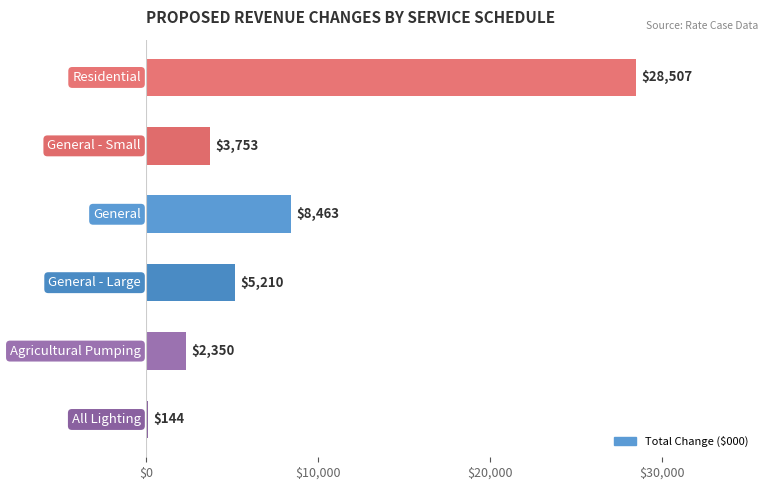

What is the value of the 3rd bar from the top?

8462.5